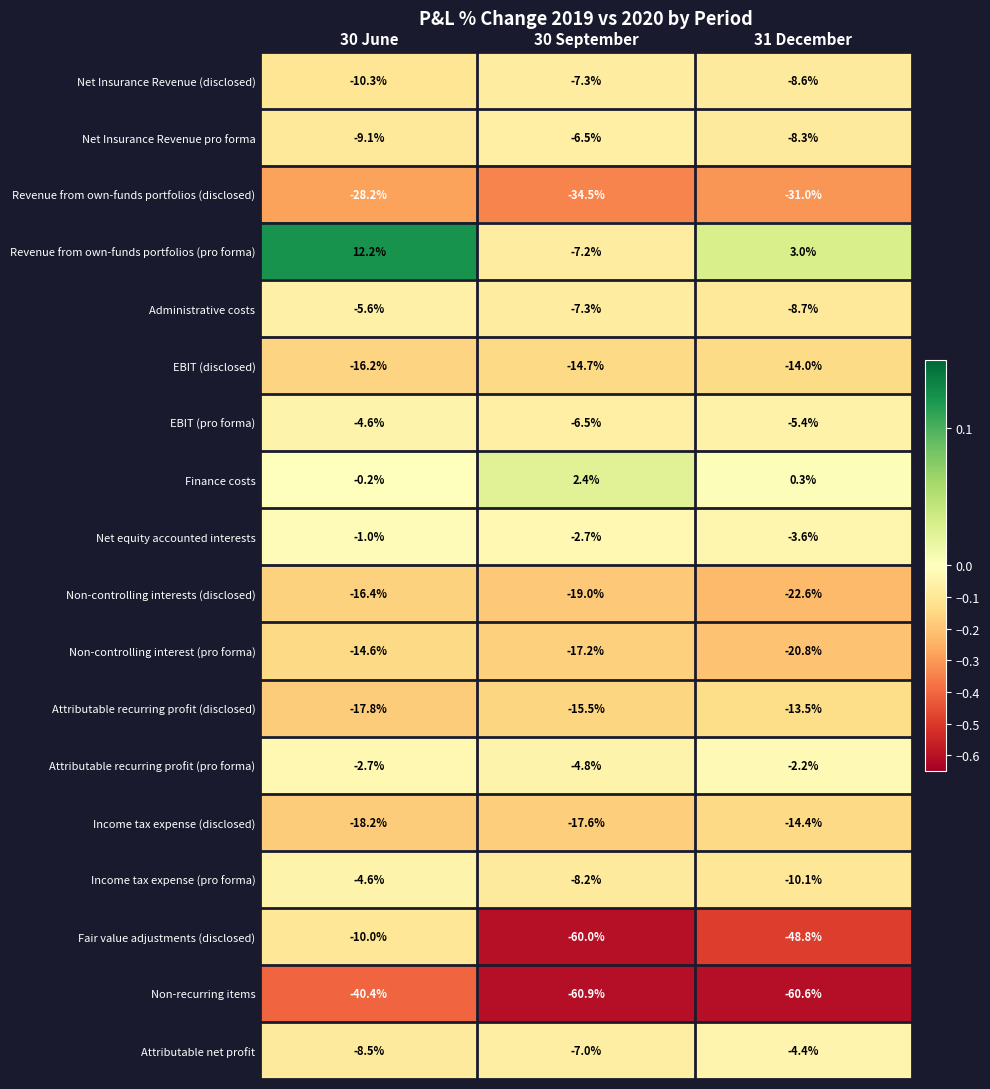

At 31 December, list the series in order from largest to smallest.

Revenue from own-funds portfolios (pro forma), Finance costs, Attributable recurring profit (pro forma), Net equity accounted interests, Attributable net profit, EBIT (pro forma), Net Insurance Revenue pro forma, Net Insurance Revenue (disclosed), Administrative costs, Income tax expense (pro forma), Attributable recurring profit (disclosed), EBIT (disclosed), Income tax expense (disclosed), Non-controlling interest (pro forma), Non-controlling interests (disclosed), Revenue from own-funds portfolios (disclosed), Fair value adjustments (disclosed), Non-recurring items